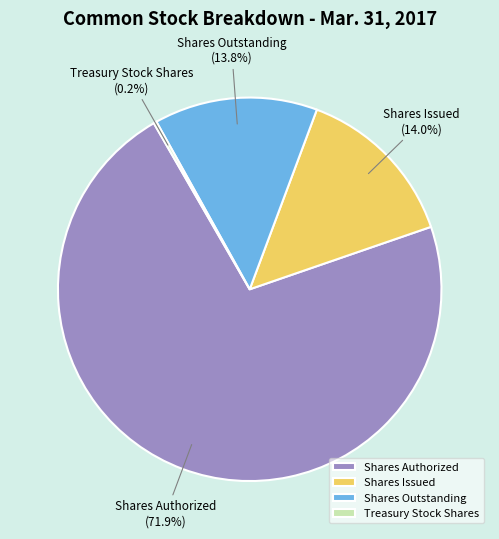

Which slice represents more than half of the pie?

Shares Authorized